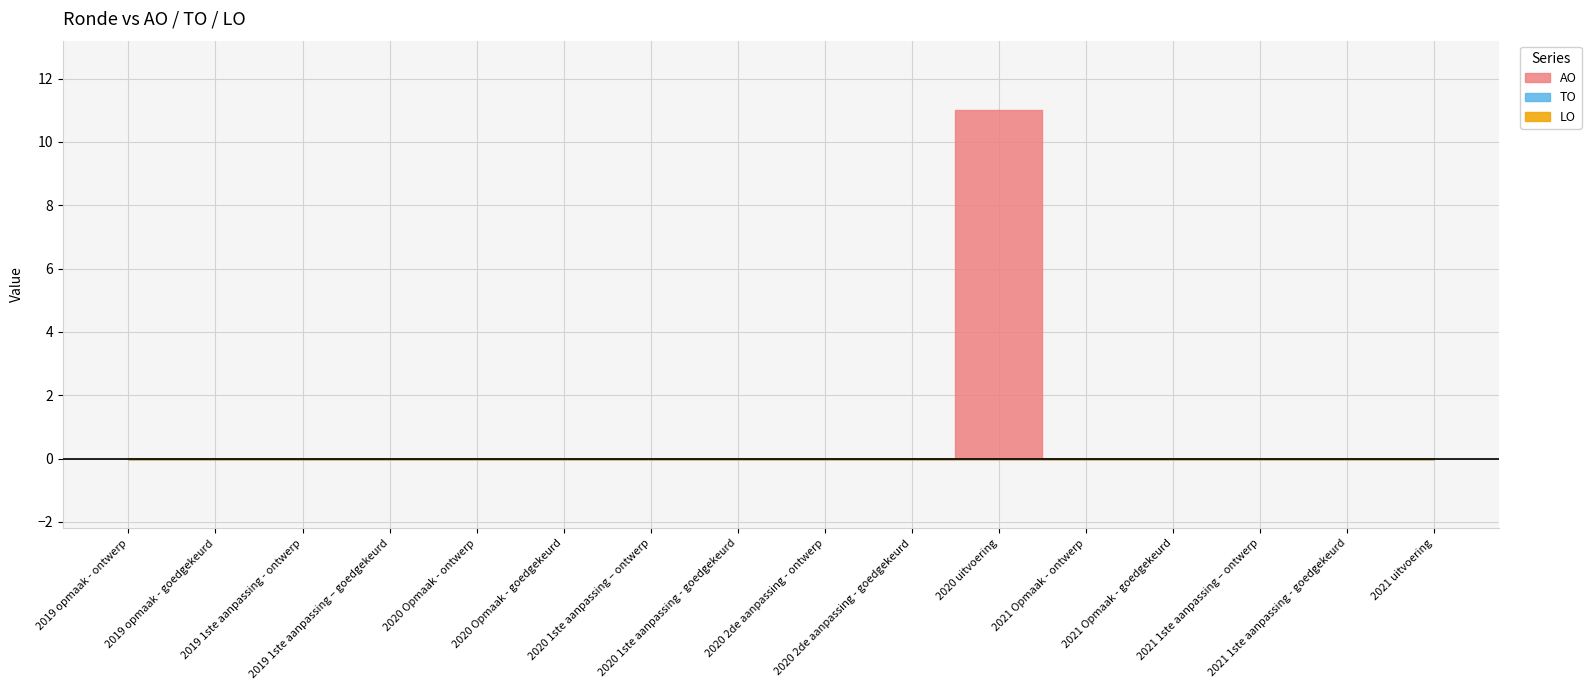

True or false: AO has a value of 5 at 2020 uitvoering.

False